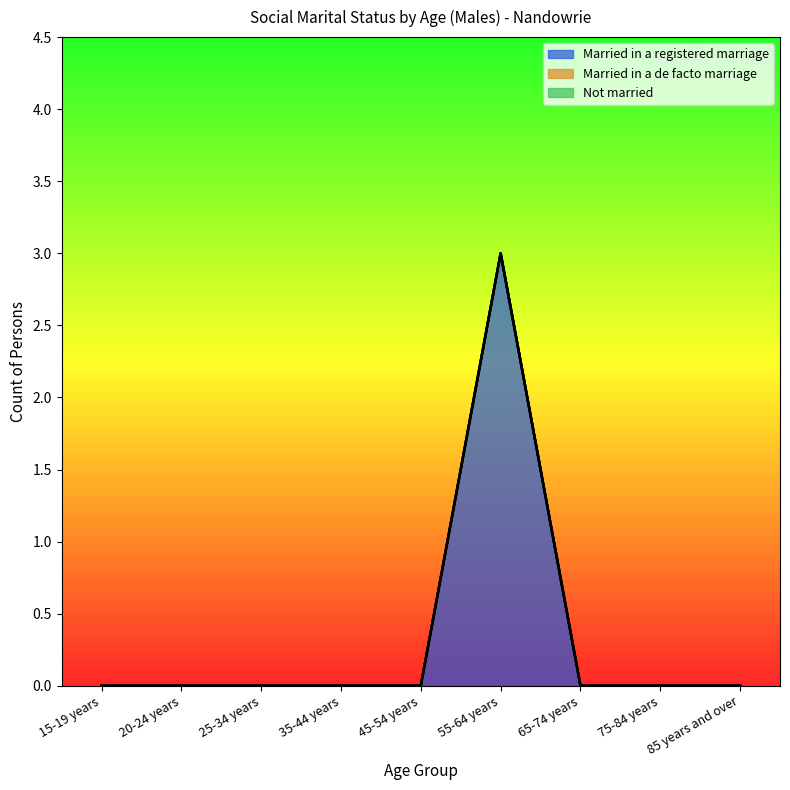

Reading left to right, what are all the values shown in this chart?

Married in a registered marriage: 0	0	0	0	0	3	0	0	0
Married in a de facto marriage: 0	0	0	0	0	0	0	0	0
Not married: 0	0	0	0	0	0	0	0	0